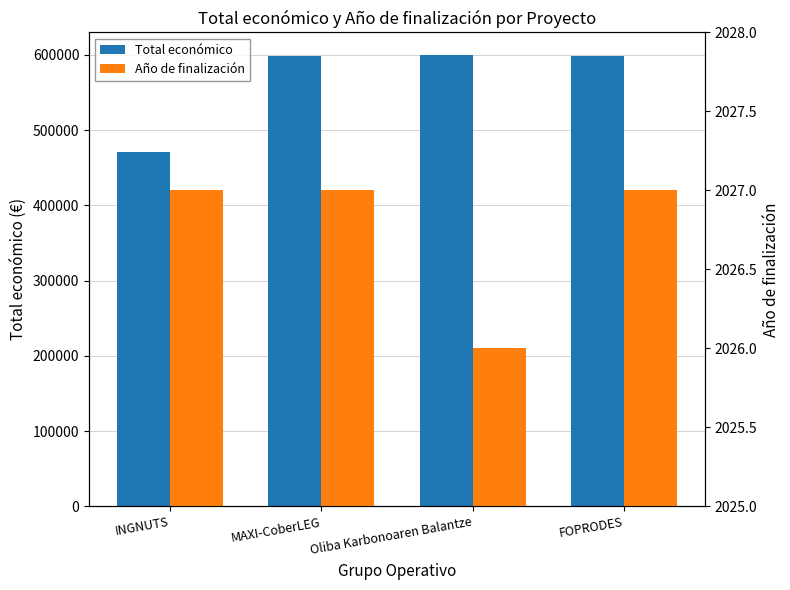

What position from the left is FOPRODES?

4